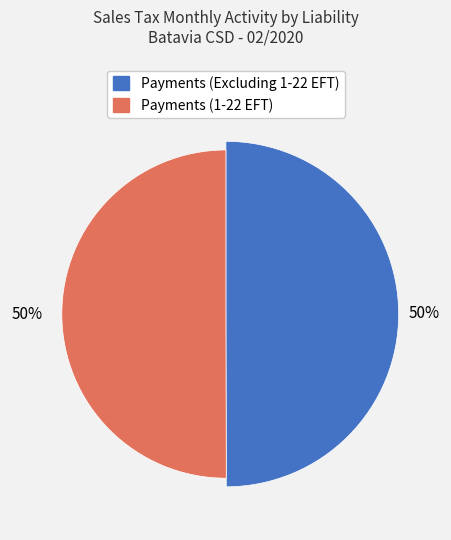

True or false: Payments (1-22 EFT) accounts for 45% of the total.

False